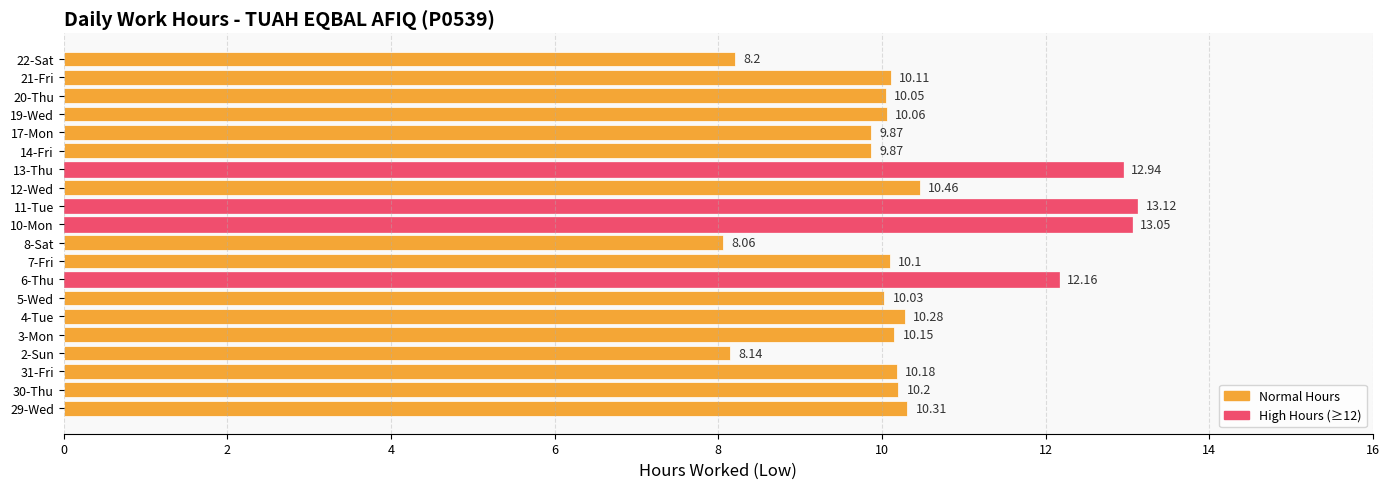

What is the difference between the second highest and second lowest values?

4.9